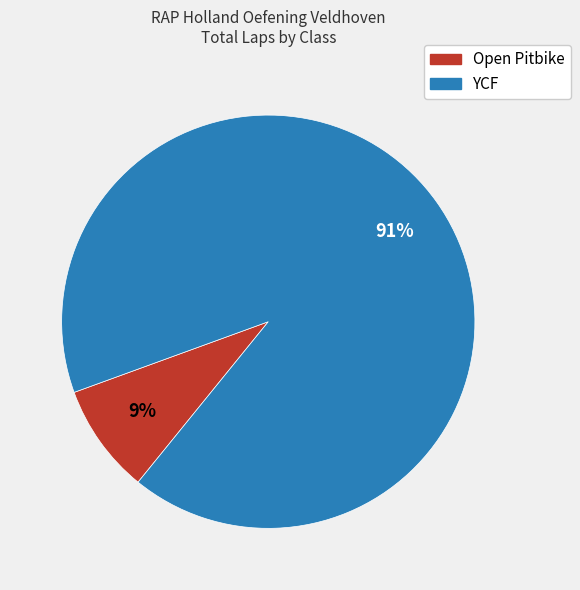

To the nearest percent, what is the average slice percentage?

50%